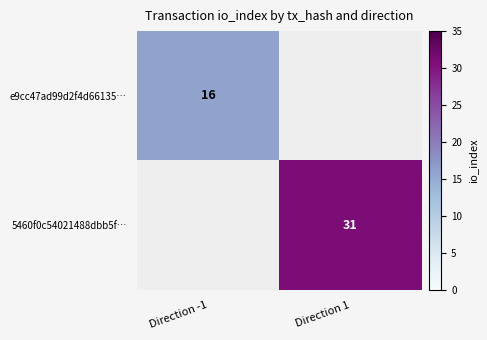

The e9cc47ad99d2f4d66135… series shows 10 at Direction -1. True or false?

False